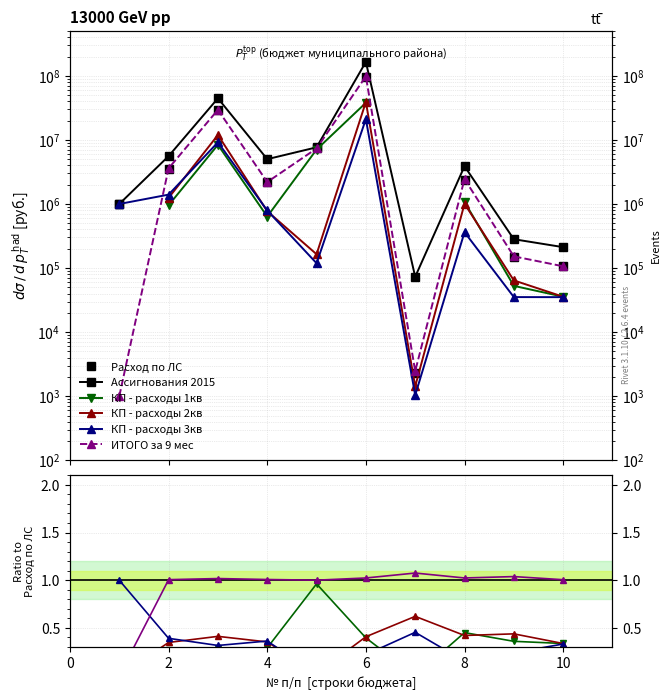

How many values in the ИТОГО за 9 мес series exceed 1?

9